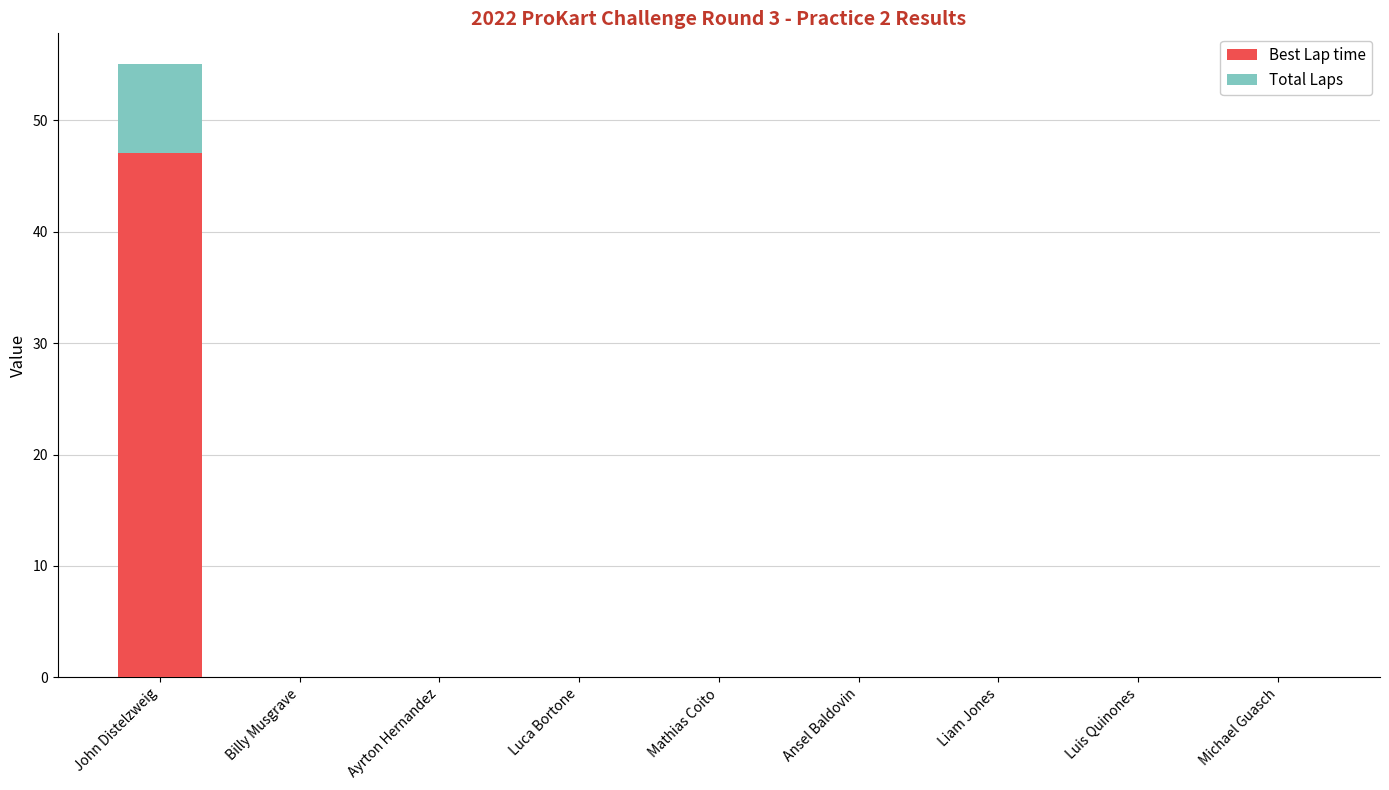

How many distinct data groups are displayed?

2